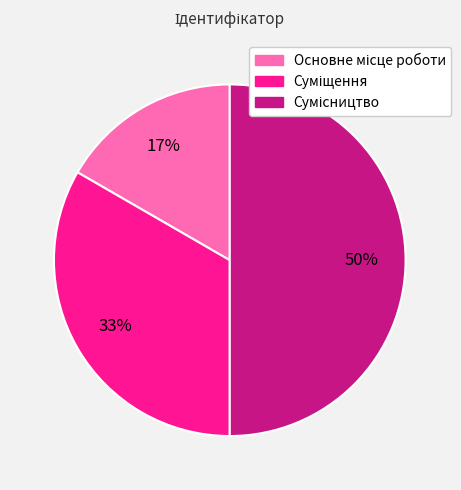

To the nearest percent, what is the difference between the largest and smallest slice percentages?

33%